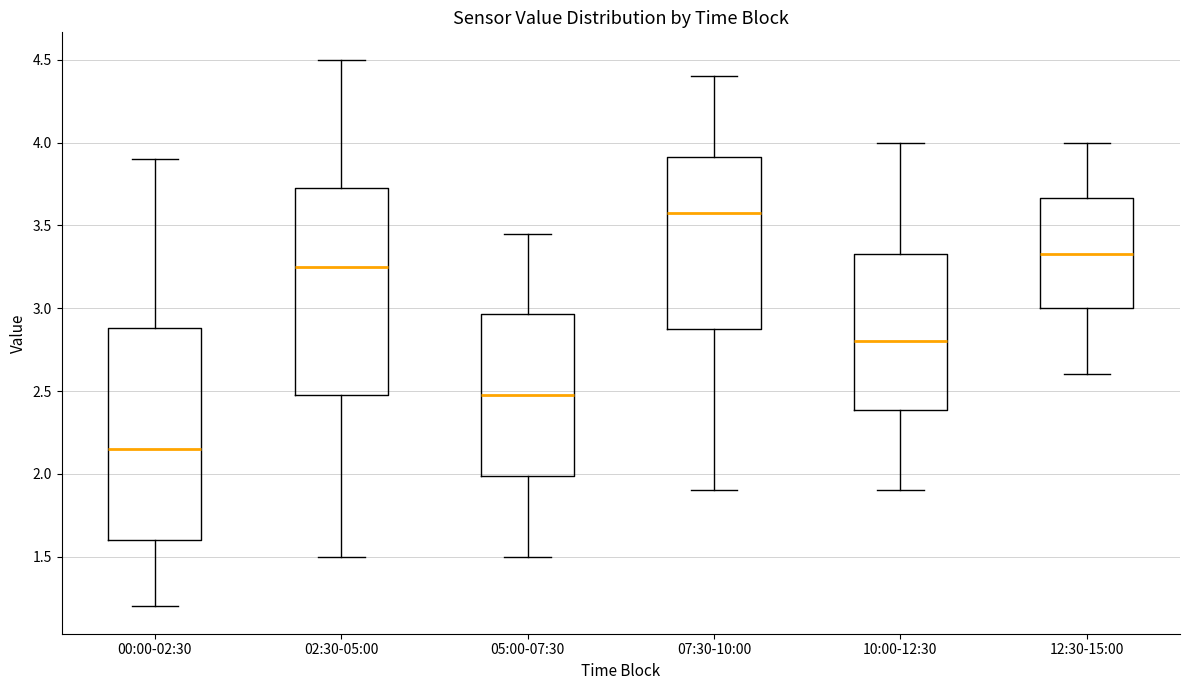

Which box has the lowest median line?

00:00-02:30